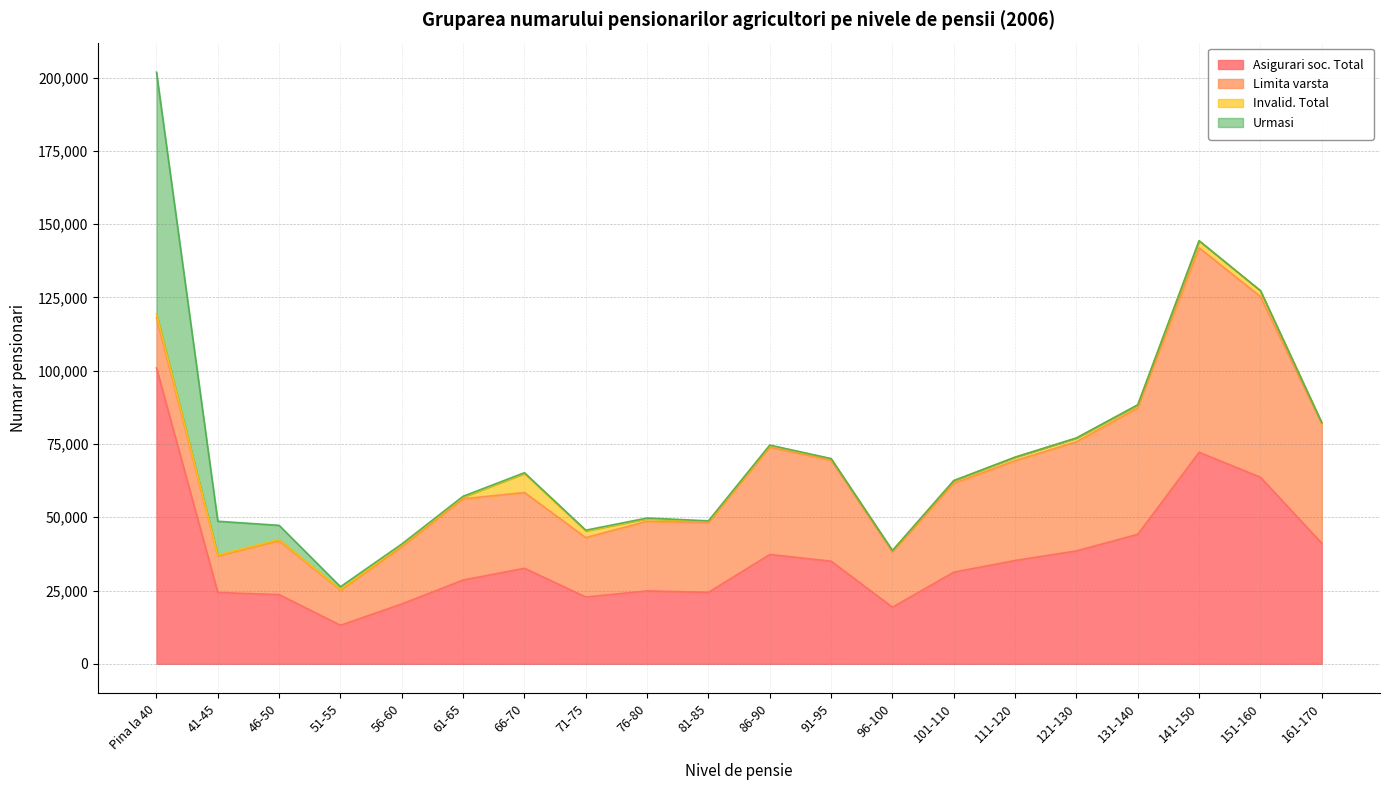

What is the sum of the Asigurari soc. Total values at 101-110 and 46-50?

54885